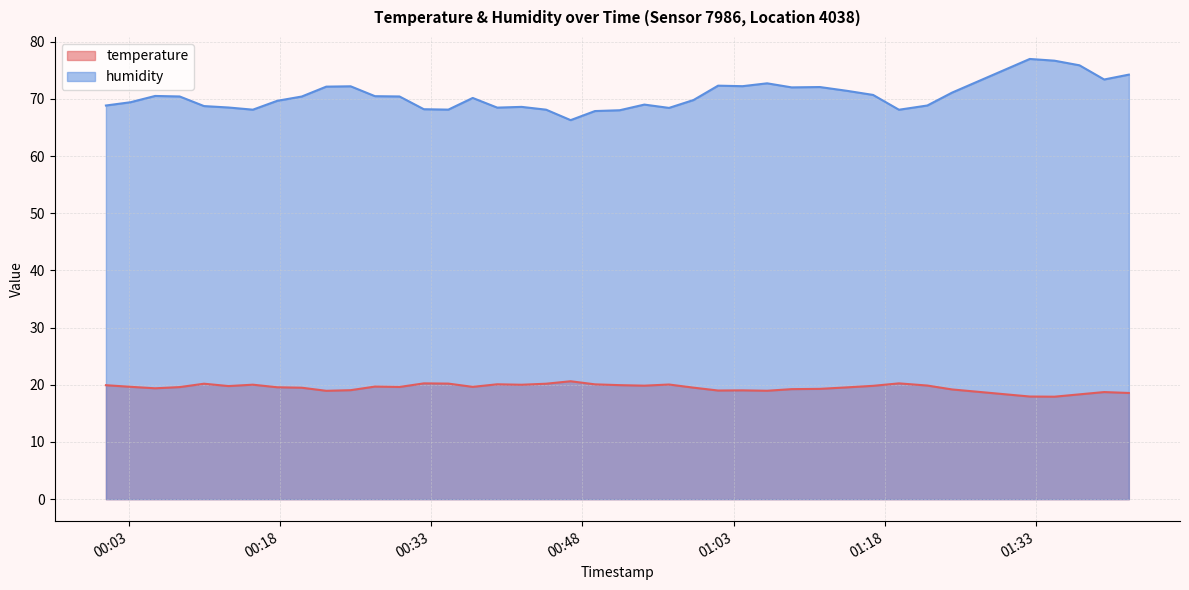

How many lines are shown in the chart?

2